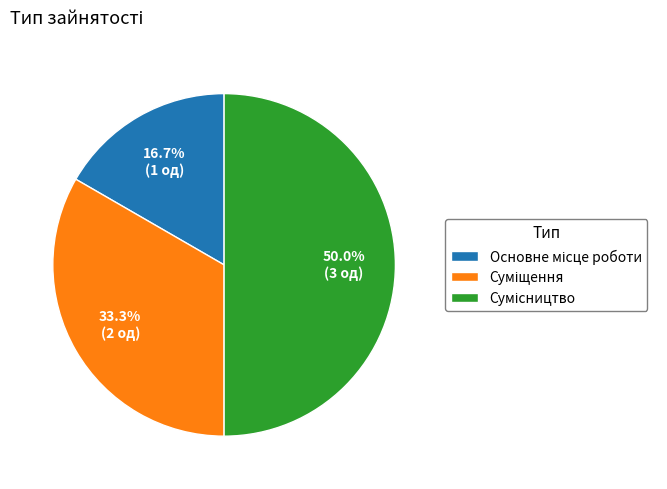

The Суміщення slice represents 21% of the pie. True or false?

False